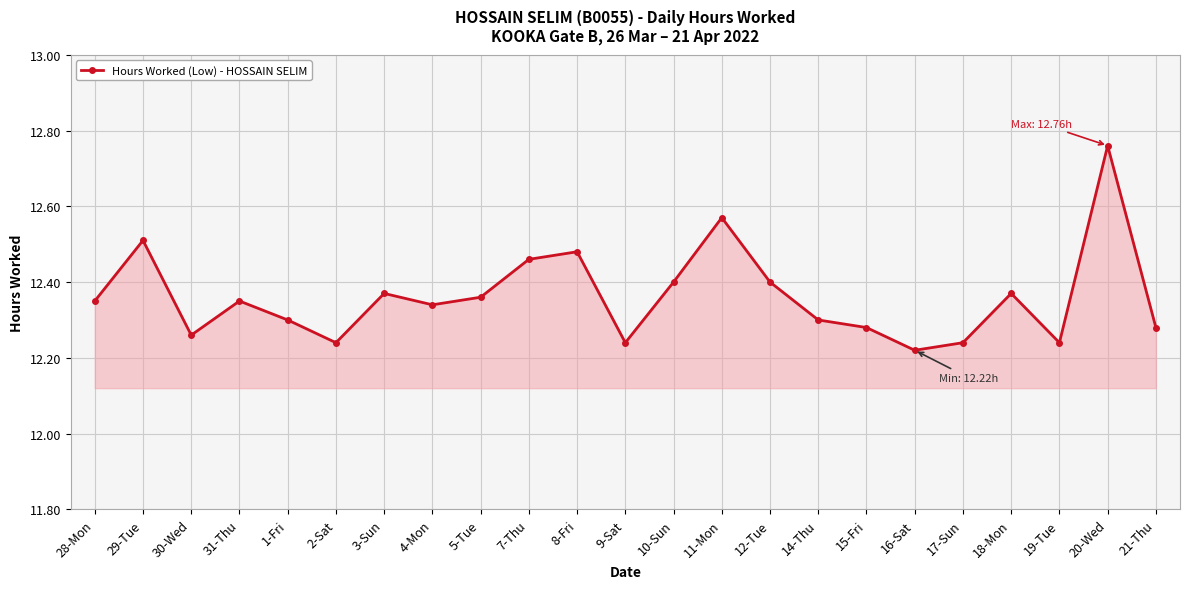

Where is the first local minimum?

30-Wed